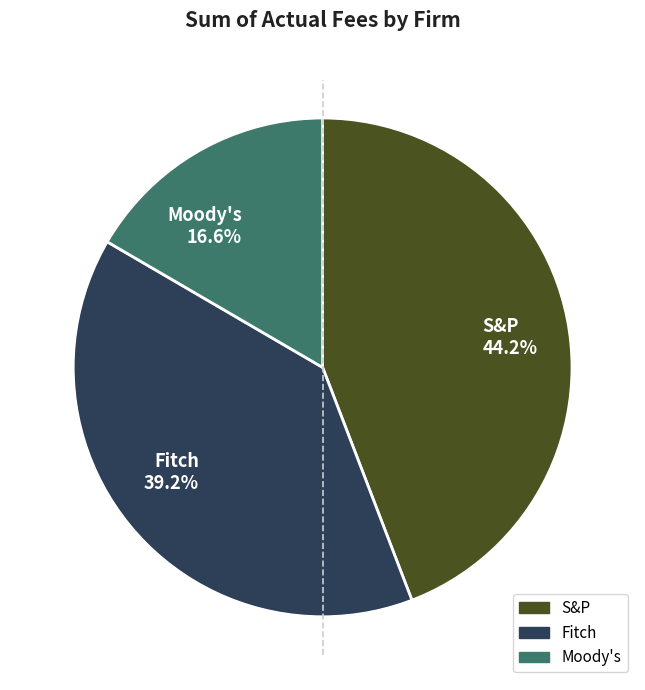

Is it true that S&P is 36% of the pie?

False